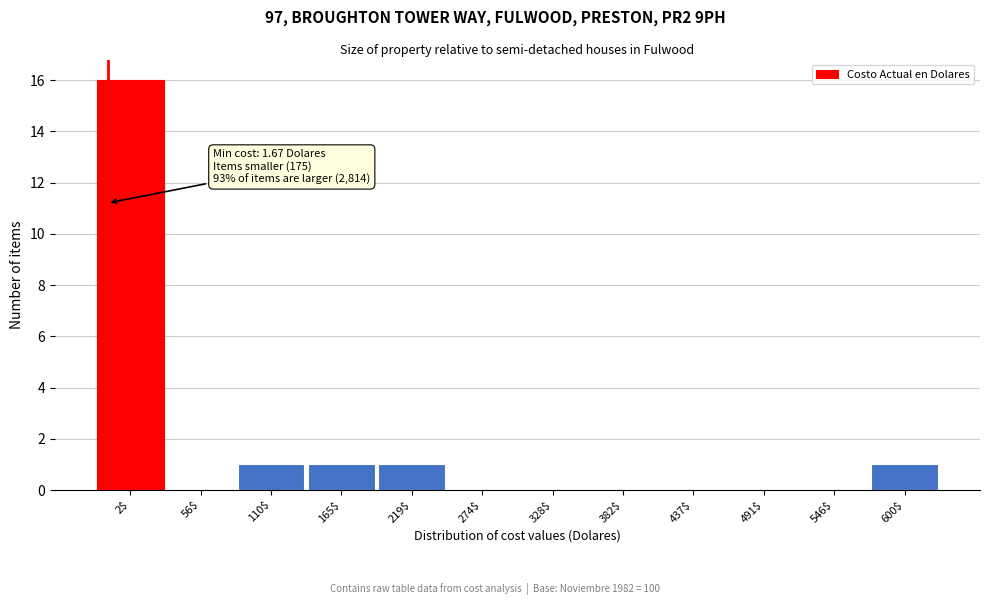

Which label corresponds to the largest value in the chart?

2$